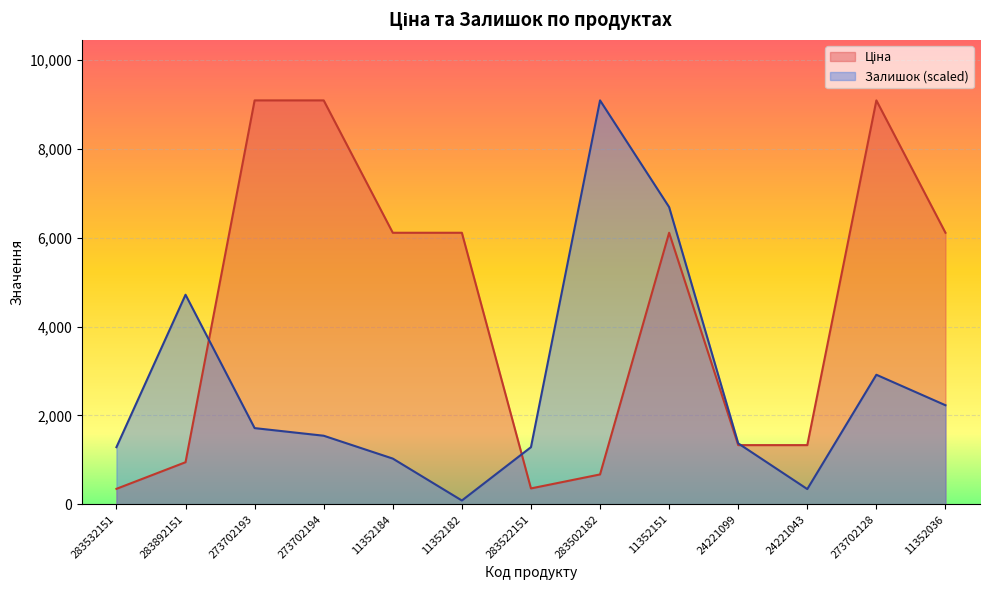

Reading left to right, extract all data points from this chart.

Ціна: 283532151=348.6	283892151=947.6	273702193=9092.0	273702194=9092.0	11352184=6112.5	11352182=6112.5	283522151=358.0	283502182=672.7	11352151=6112.5	24221099=1332.7	24221043=1332.7	273702128=9092.0	11352036=6112.5
Залишок: 283532151=1286.6	283892151=4717.6	273702193=1715.5	273702194=1543.9	11352184=1029.3	11352182=85.8	283522151=1286.6	283502182=9092.0	11352151=6690.3	24221099=1372.4	24221043=343.1	273702128=2916.3	11352036=2230.1